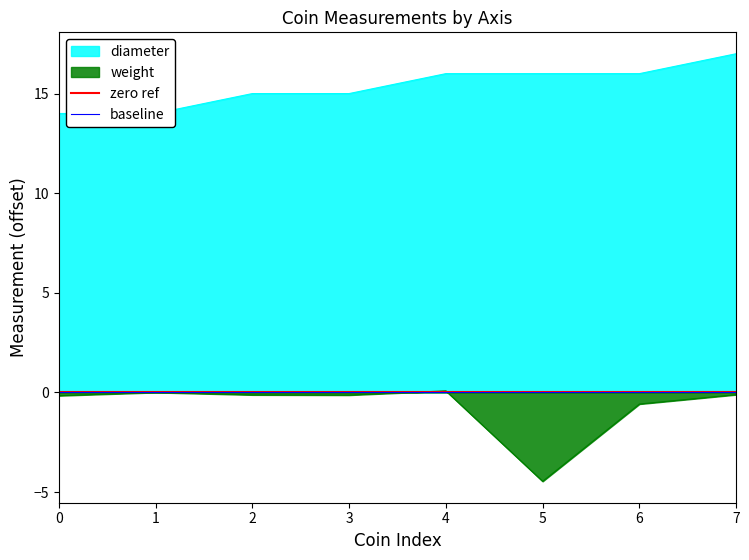

Reading left to right, transcribe all the data shown in this chart.

weight: -0.2	0.0	-0.1	-0.1	0.1	-4.5	-0.6	-0.1
diameter: 14.0	14.0	15.0	15.0	16.0	16.0	16.0	17.0